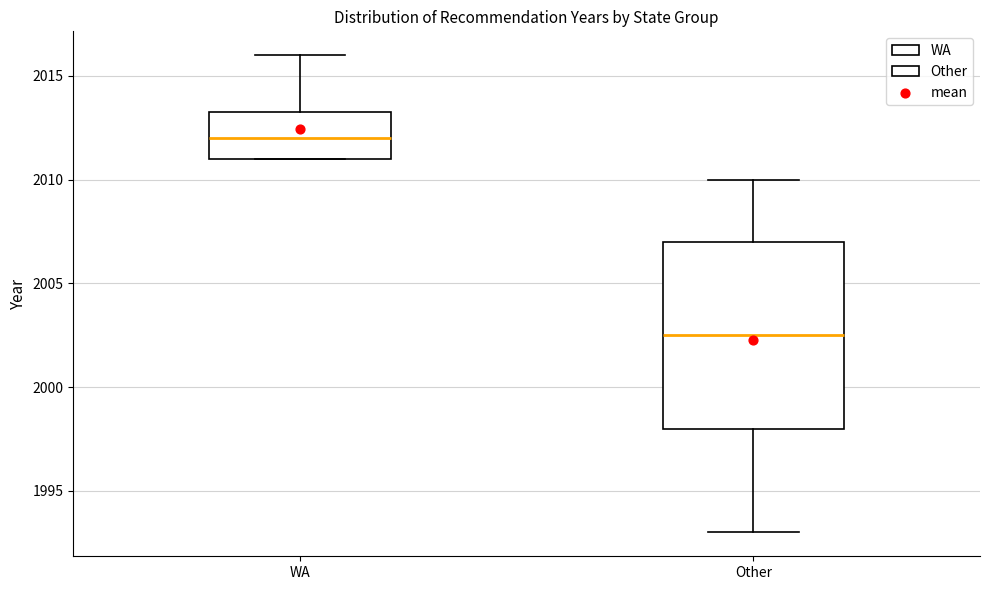

Reading left to right, transcribe this box plot: for each box, give where its median line is, the range the box spans, and where its two whiskers end, as read against the y-axis. The values are not printed on the chart, so give them approximately, as read against the axis.

WA: median 2012.0, box 2011.0 to 2013.5, whiskers 2011.0 to 2016.0
Other: median 2002.5, box 1998.0 to 2007.0, whiskers 1993.0 to 2010.0